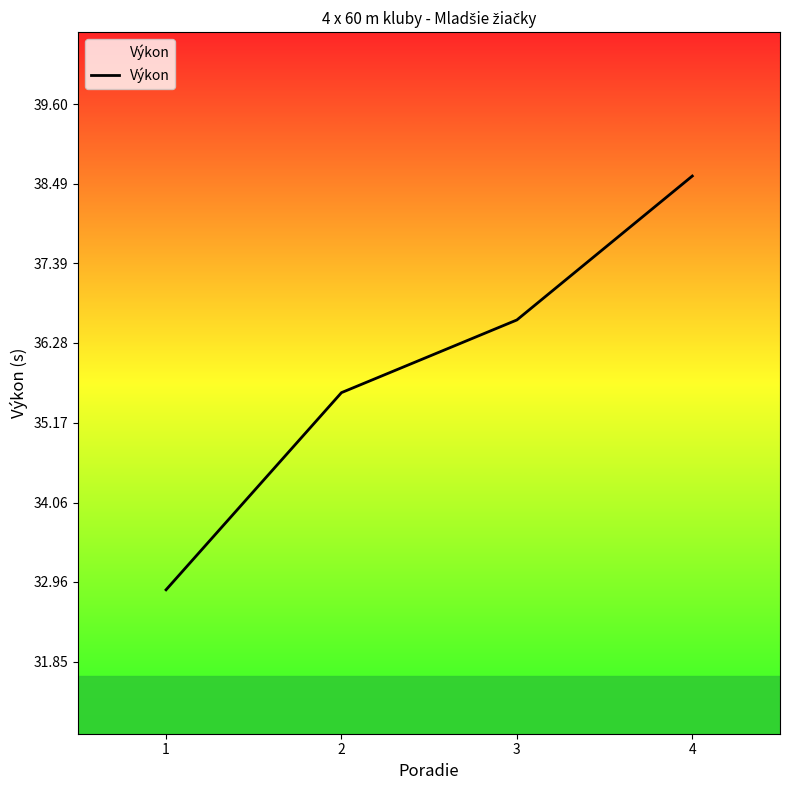

How many values exceed 36?

2